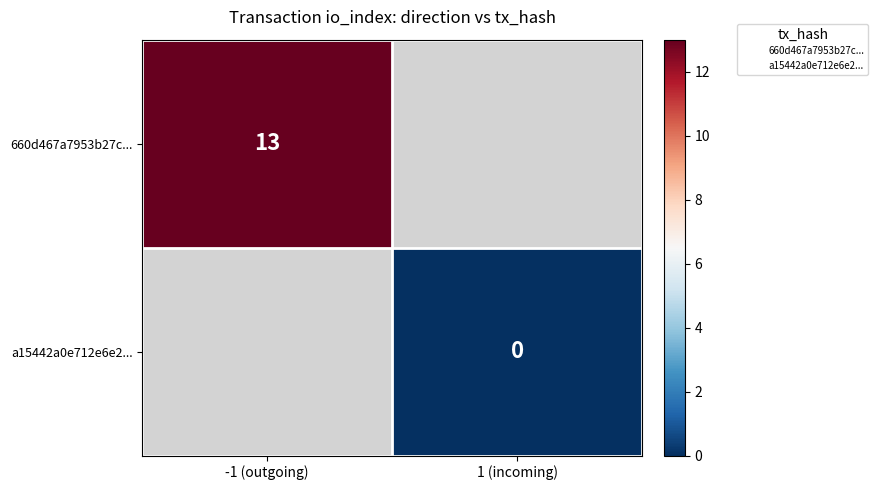

At 1 (incoming), list the series in order from largest to smallest.

660d467a7953b27c..., a15442a0e712e6e2...